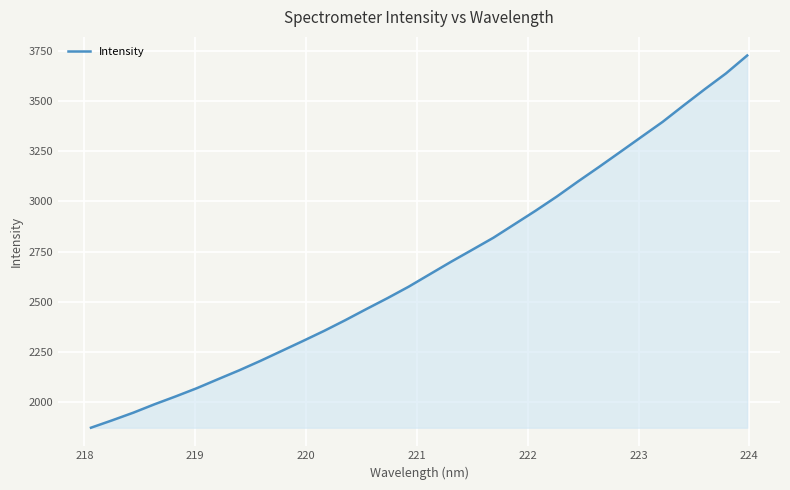

What is the smallest value displayed?

1870.8